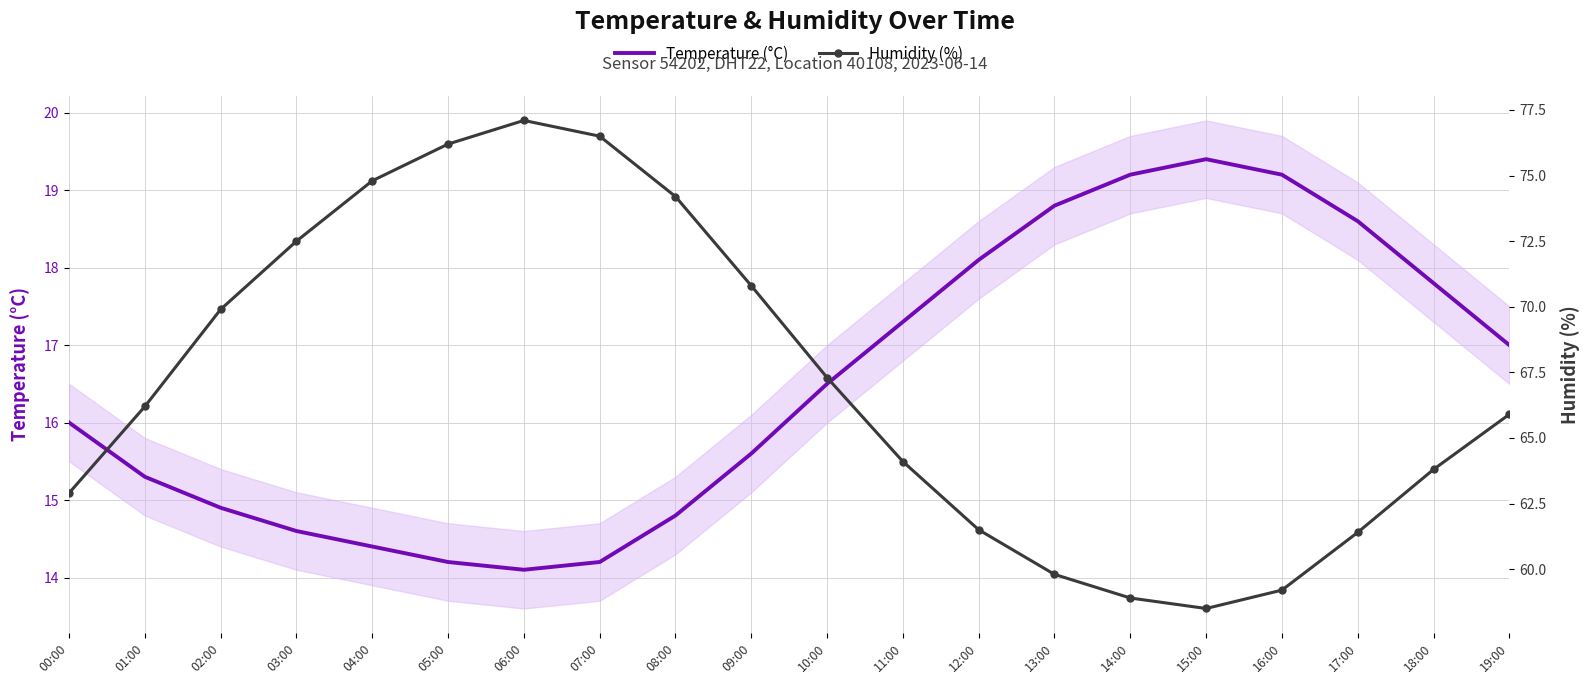

What is the value of the Humidity (%) point at the 17th from the left?

59.2